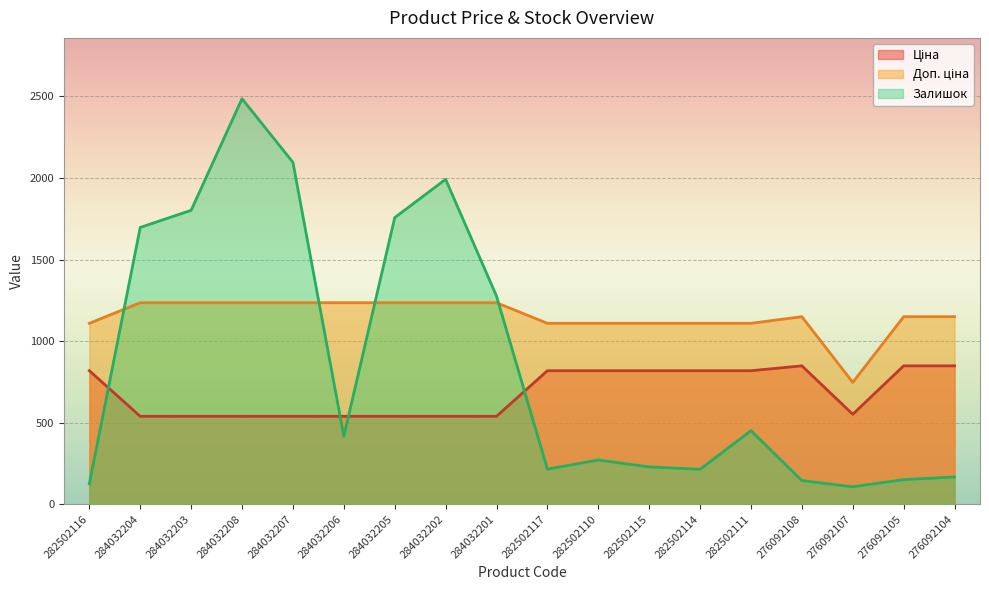

List the series in order of their peak value, highest first.

Залишок, Доп. ціна, Ціна